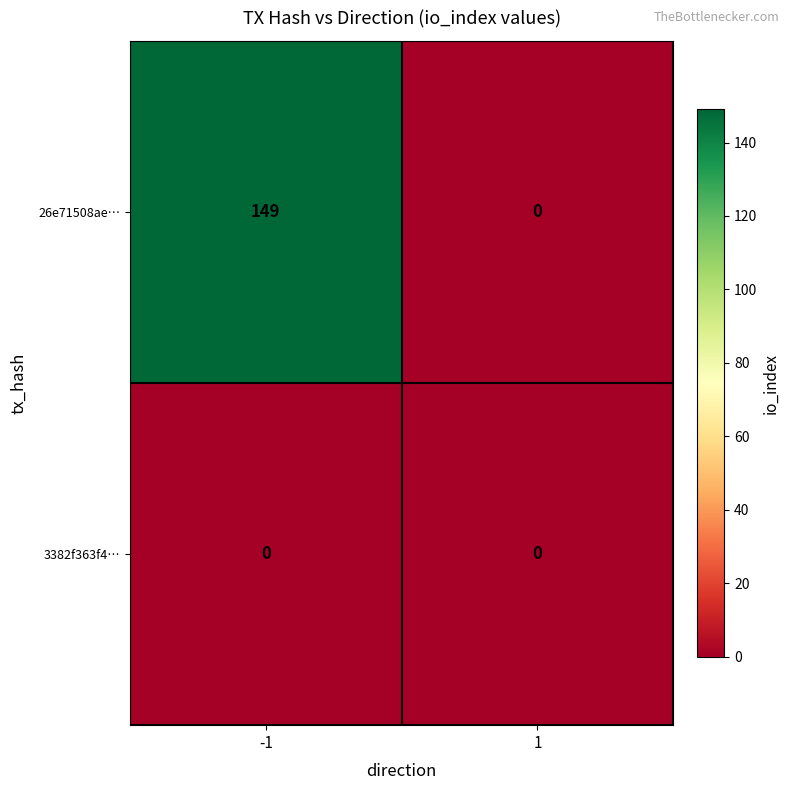

At which category is the sum across all series the highest?

-1